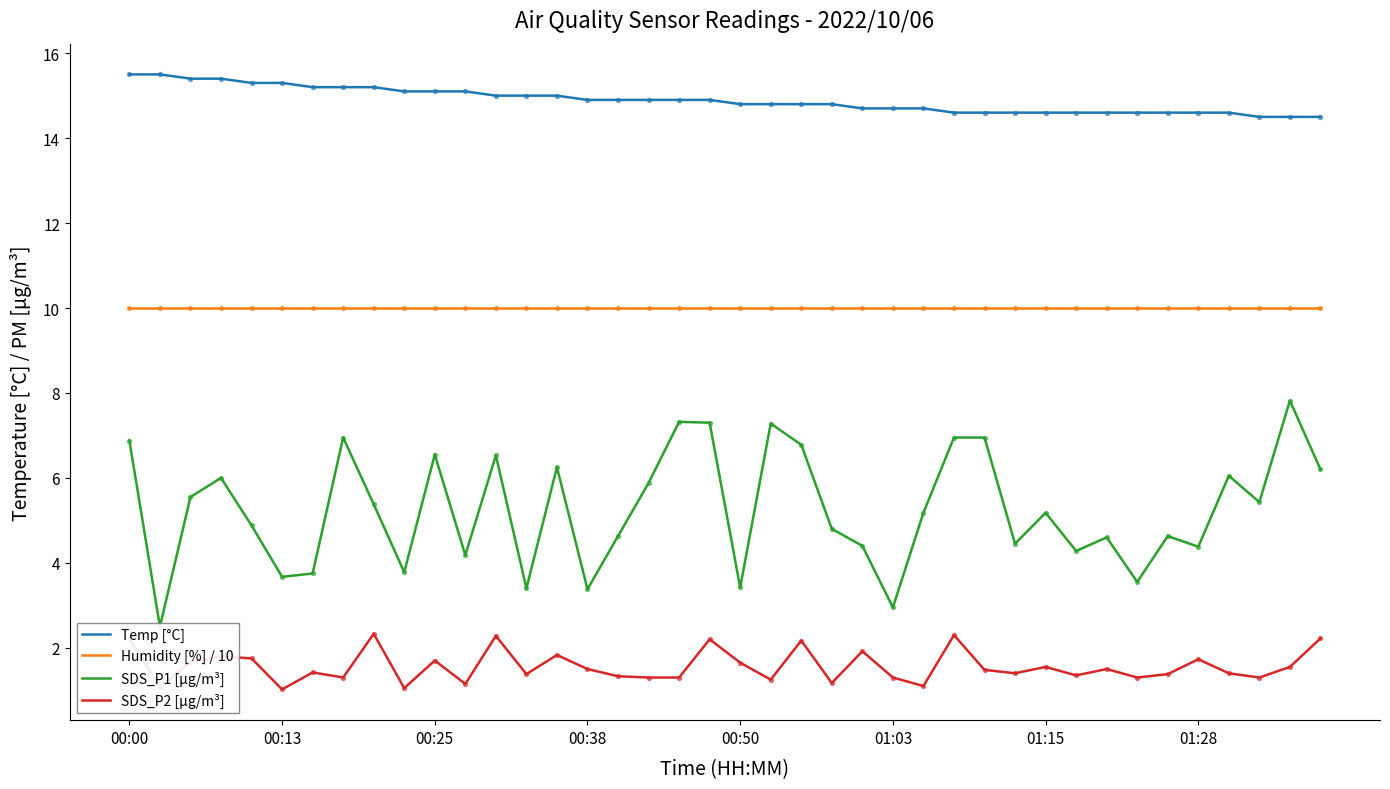

Which series has the widest spread of Y values?

SDS_P1 [µg/m³]